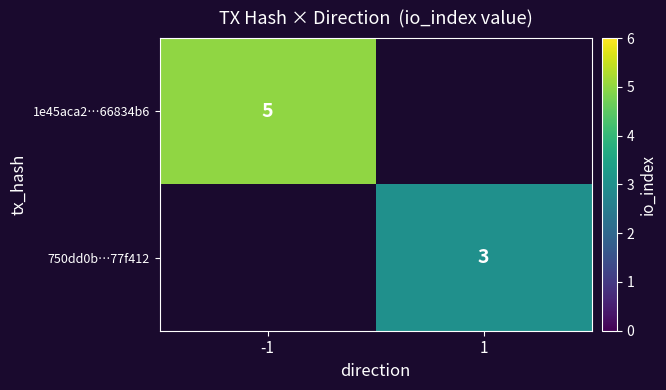

What is the minimum value shown in the chart?

3.0